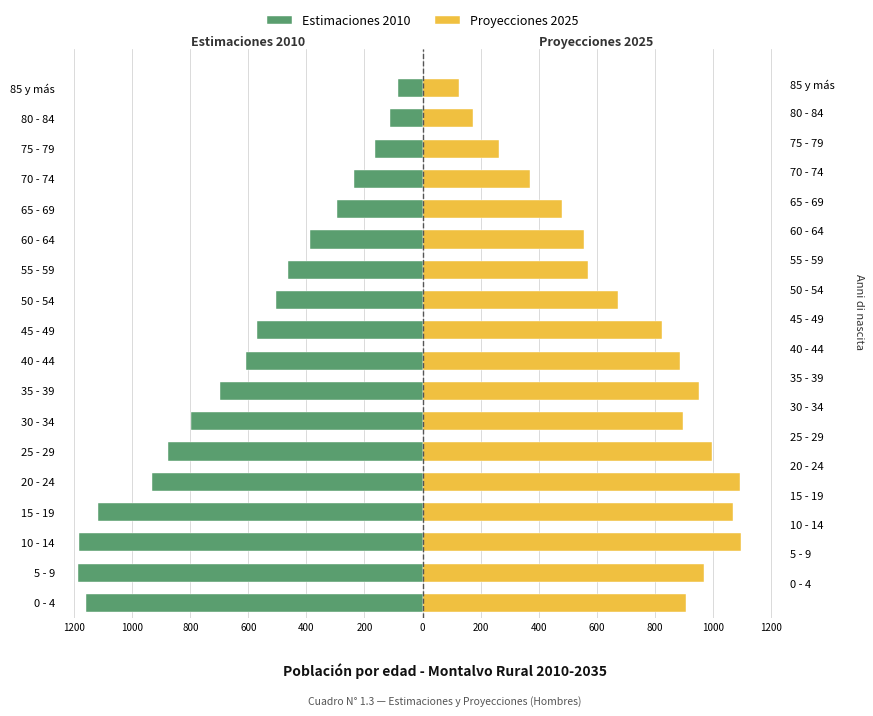

What is the minimum value for Proyecciones 2025?

126